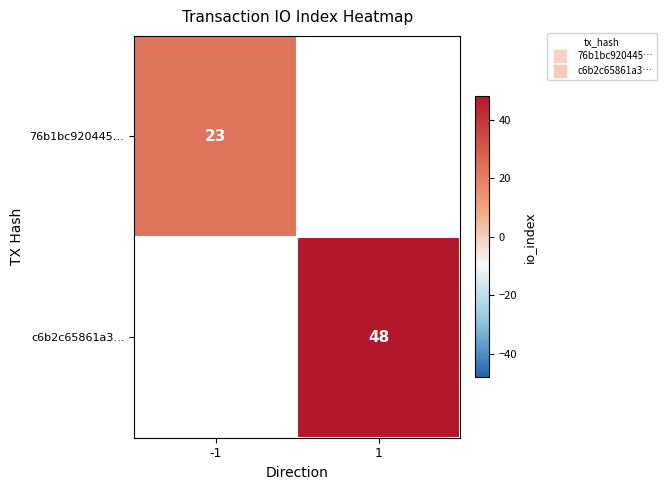

What is the greatest value displayed?

48.0